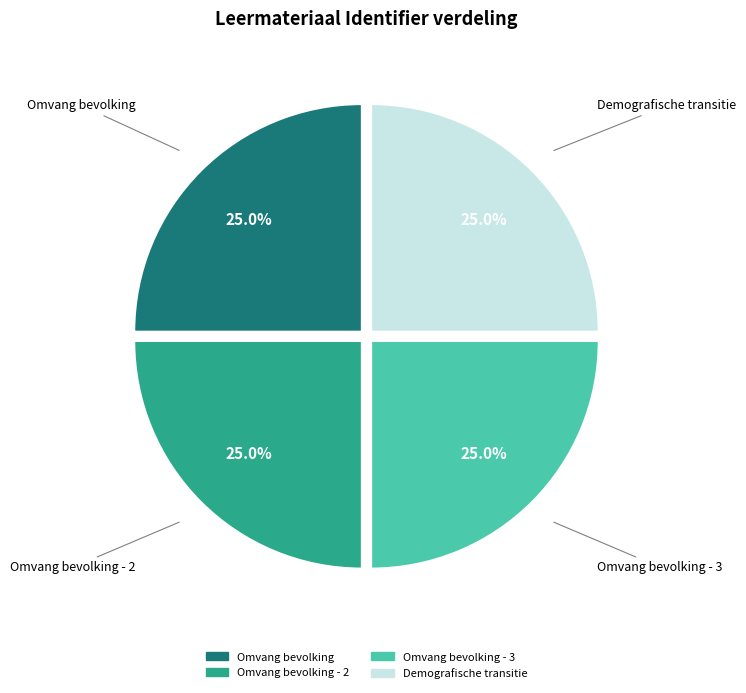

Is there a majority slice in this chart?

No